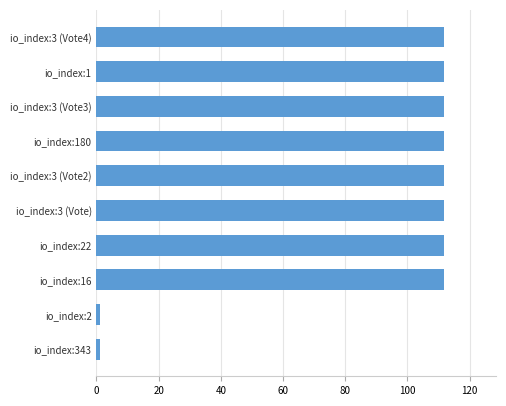

What is the maximum value shown in the chart?

111.8